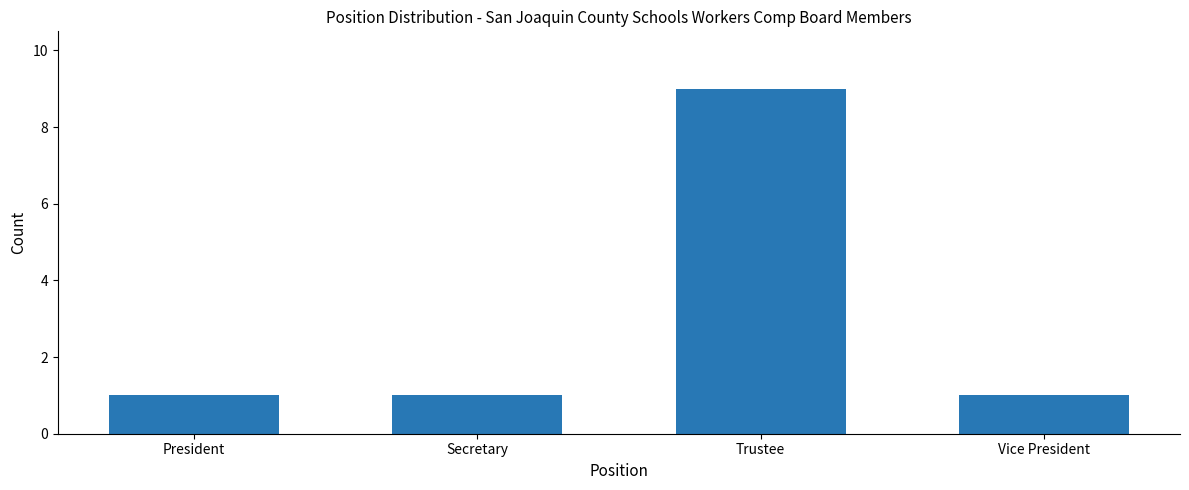

Is it true that the value at Vice President is 0?

False